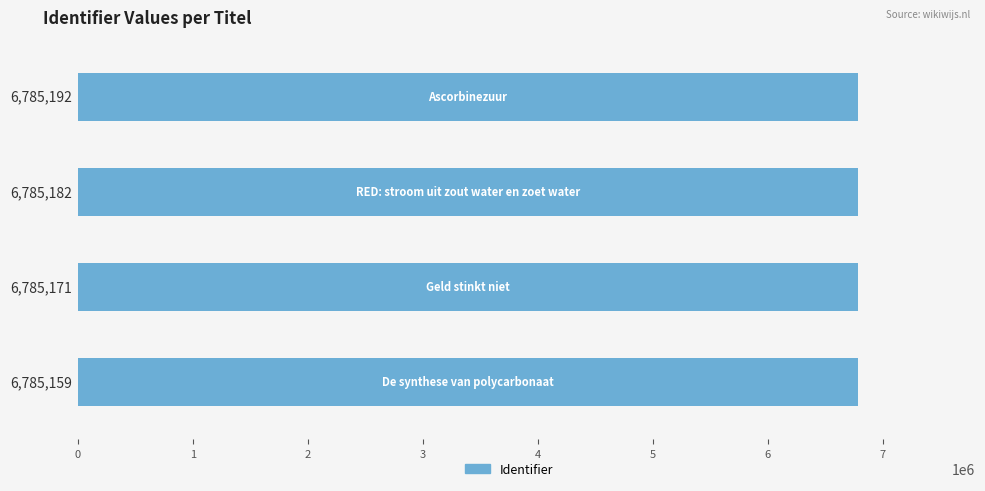

Count the number of data series in this chart.

1